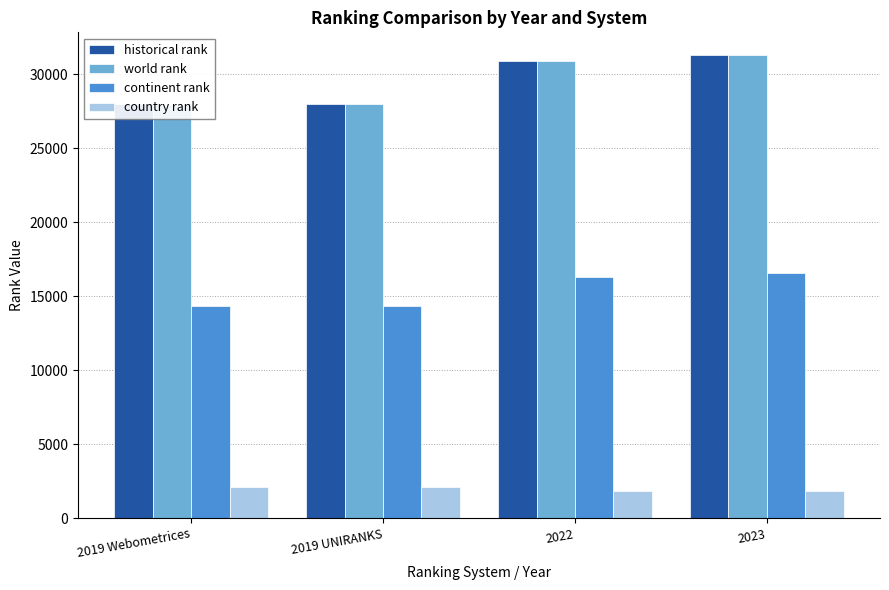

How many data points in continent rank are above 16327?

1